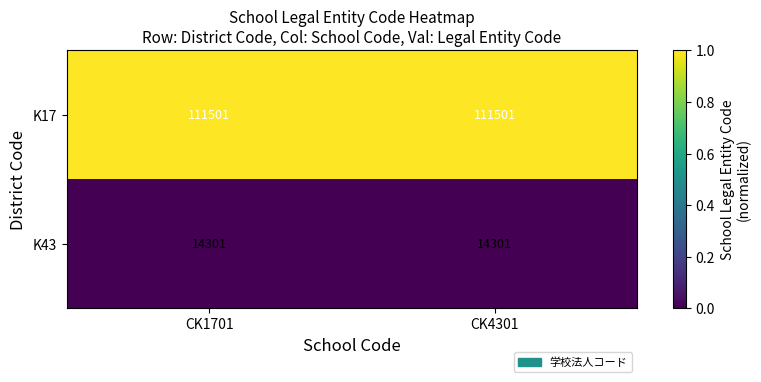

Rank the series by their average value, from highest to lowest.

K17, K43